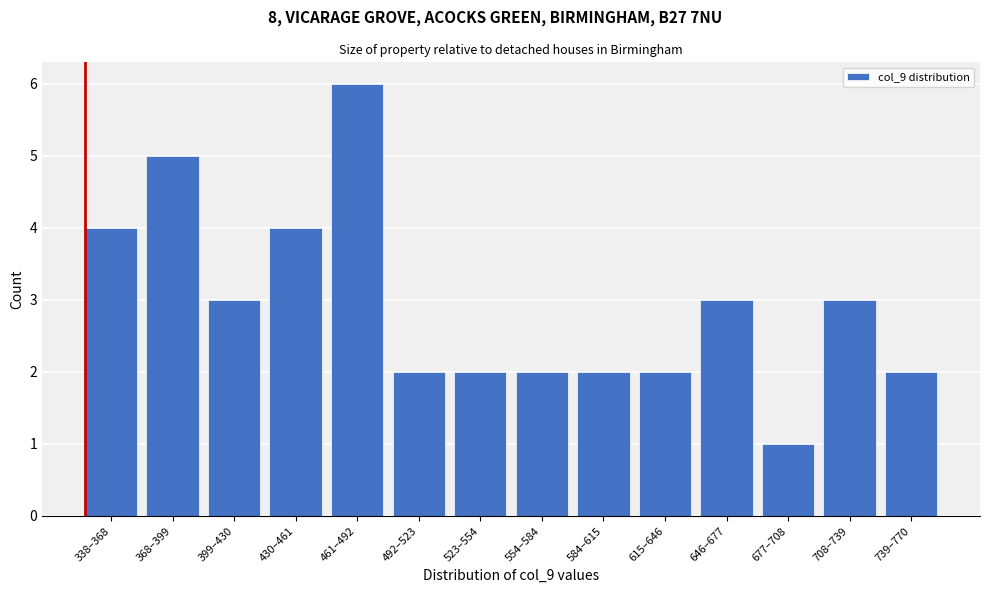

Reading left to right, list all the values displayed in this chart.

4	5	3	4	6	2	2	2	2	2	3	1	3	2